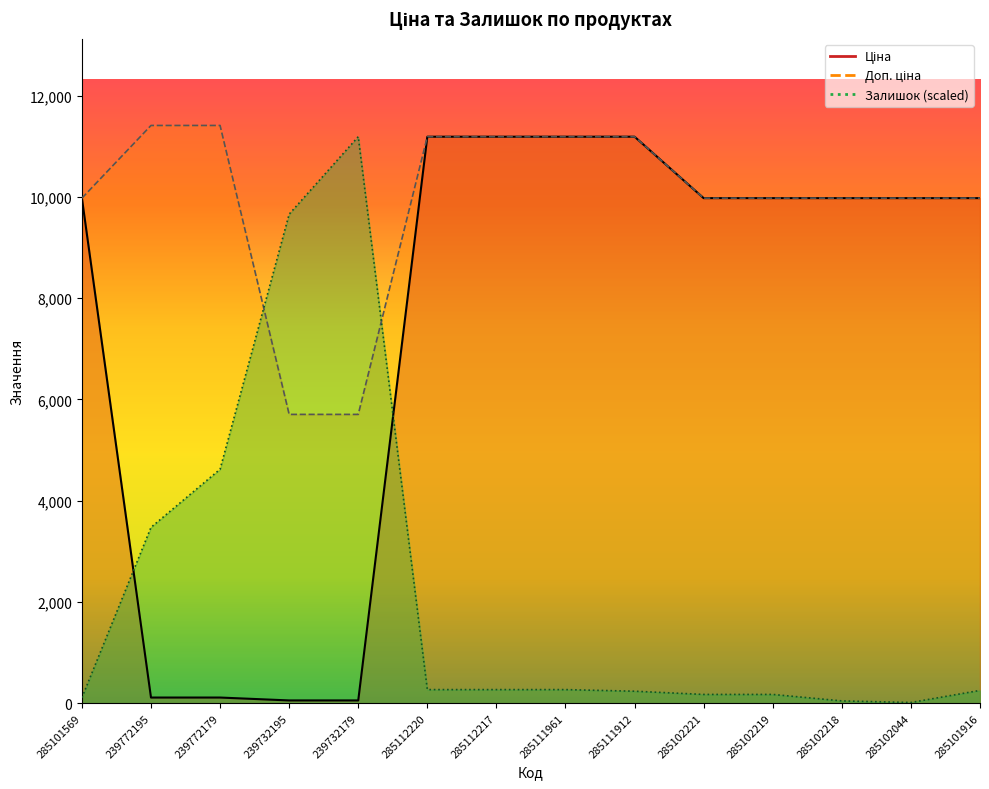

The Ціна series shows 18721.5 at 285111912. True or false?

False